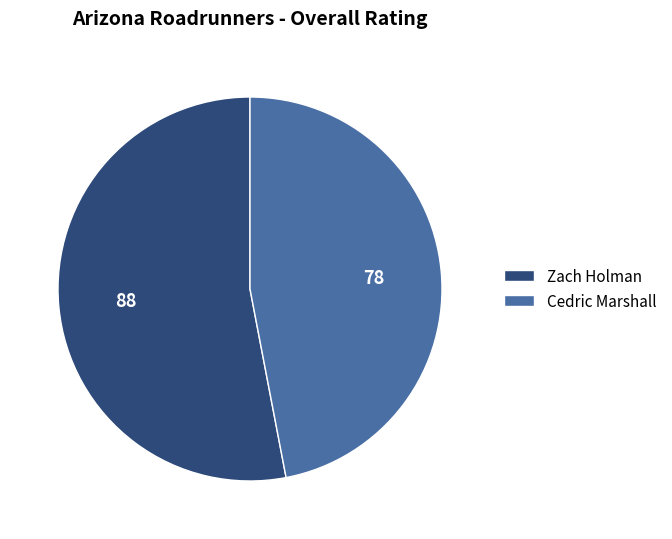

Which category has the smallest portion of the pie?

Cedric Marshall